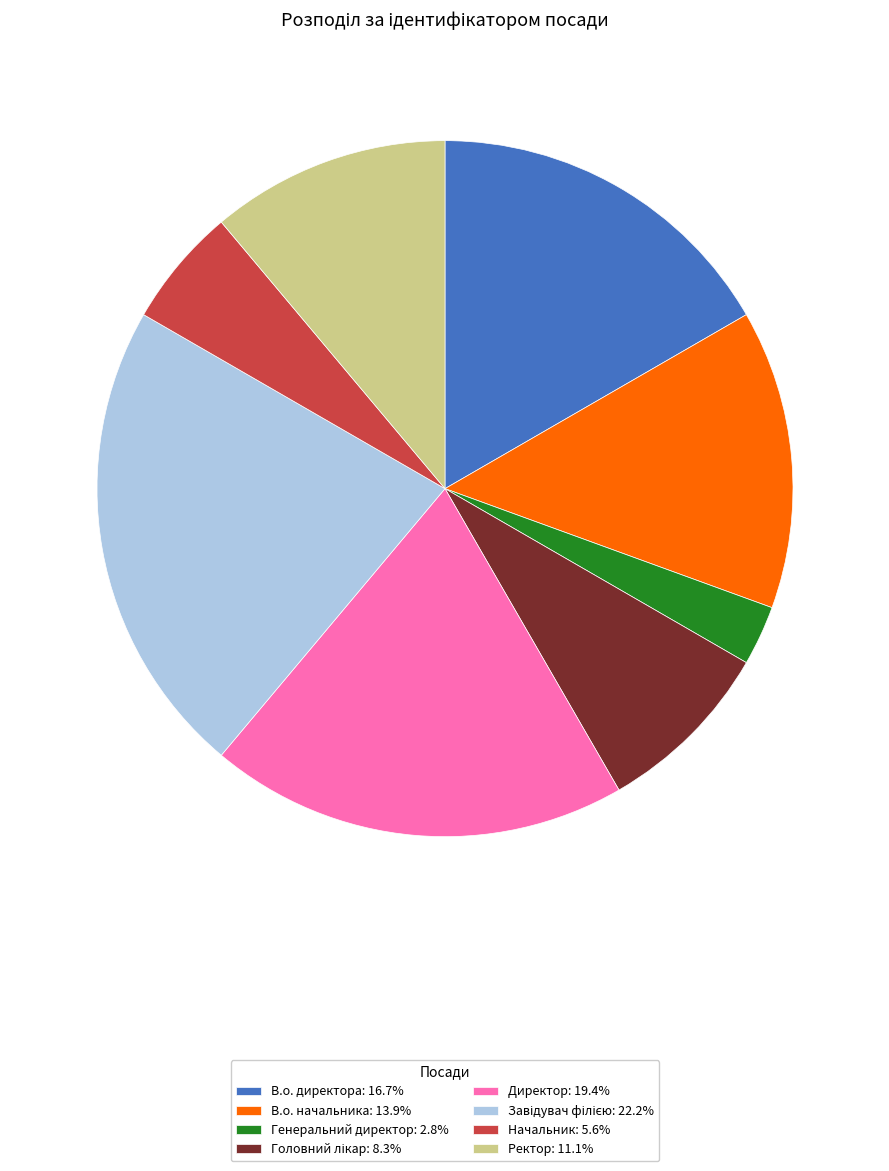

Approximately how many times larger is the value at В.о. директора: 16.7% compared to Генеральний директор: 2.8%?

6.0